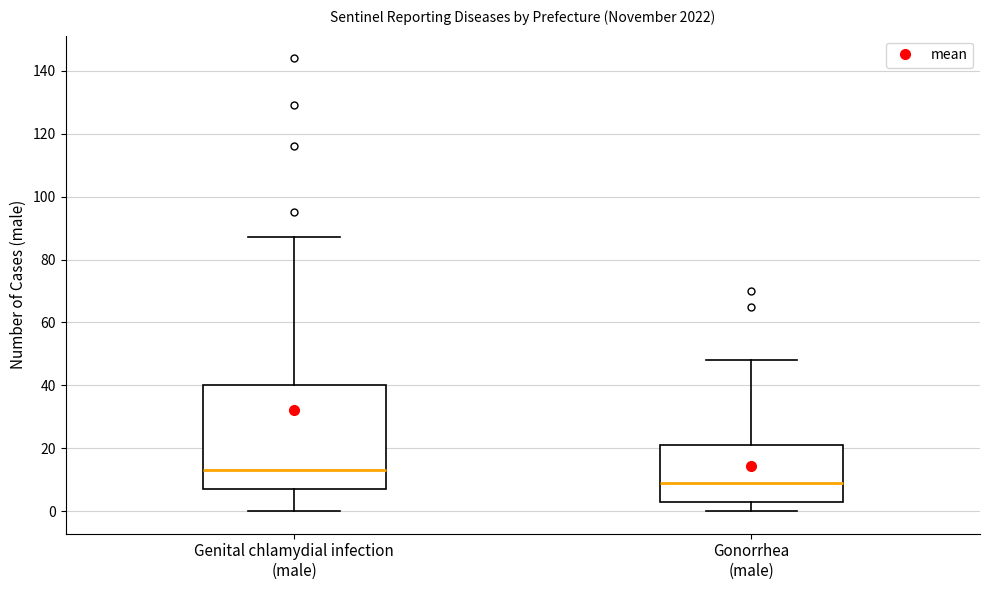

Where does the lower whisker of the box for Gonorrhea (male) end on the y-axis? The values are not printed on the chart, so give them approximately, as read against the axis.

0